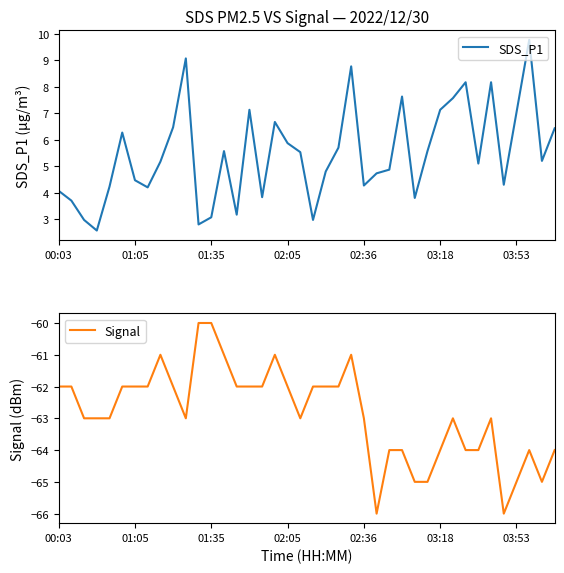

True or false: SDS_P1 and Signal cross at least once.

False